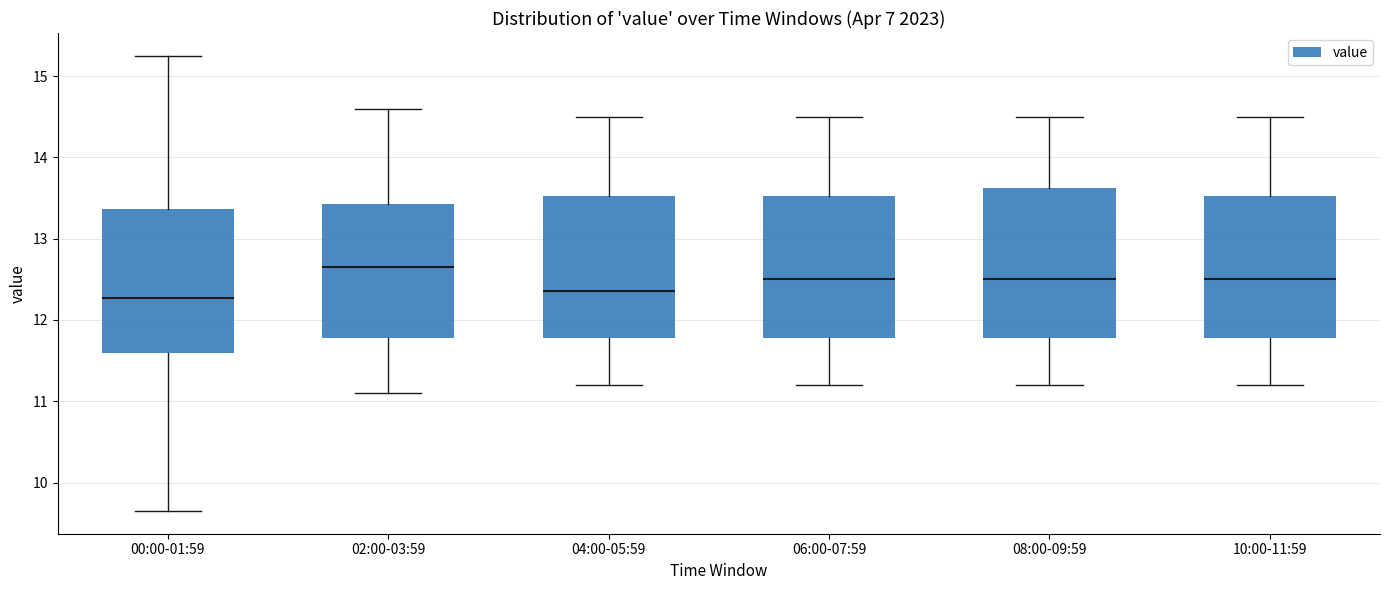

Reading left to right, read every box against the y-axis: the position of its median line, the range the box covers, and the ends of its whiskers. The values are not printed on the chart, so give them approximately, as read against the axis.

00:00-01:59: median 12.3, box 11.6 to 13.4, whiskers 9.7 to 15.3
02:00-03:59: median 12.7, box 11.8 to 13.4, whiskers 11.1 to 14.6
04:00-05:59: median 12.4, box 11.8 to 13.5, whiskers 11.2 to 14.5
06:00-07:59: median 12.5, box 11.8 to 13.5, whiskers 11.2 to 14.5
08:00-09:59: median 12.5, box 11.8 to 13.6, whiskers 11.2 to 14.5
10:00-11:59: median 12.5, box 11.8 to 13.5, whiskers 11.2 to 14.5